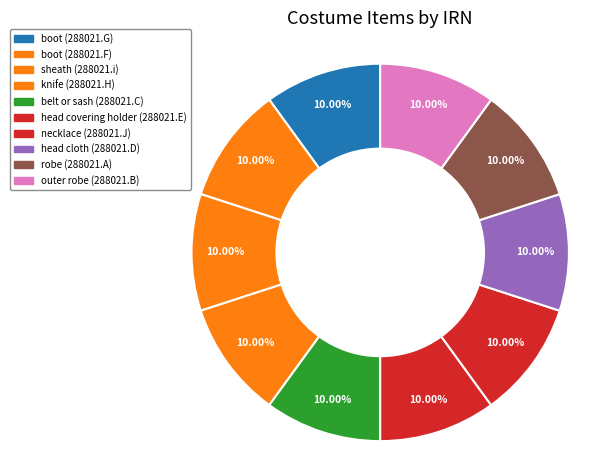

What is the ratio of the value at outer robe (288021.B) to the value at boot (288021.F)?

1.0